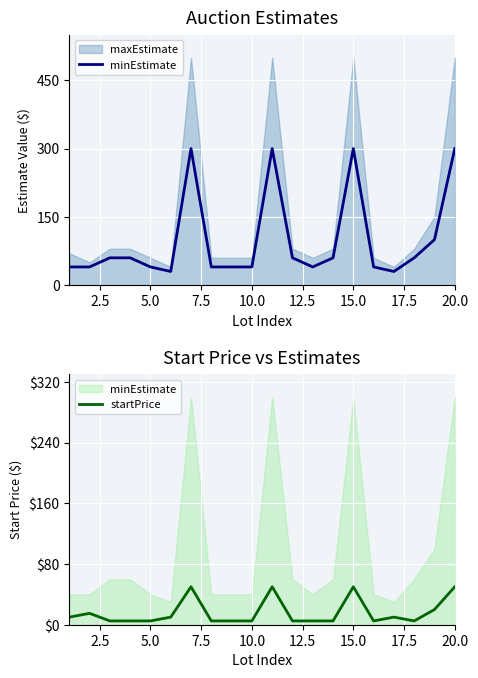

True or false: minEstimate has more than 0 points higher than both neighbors.

True